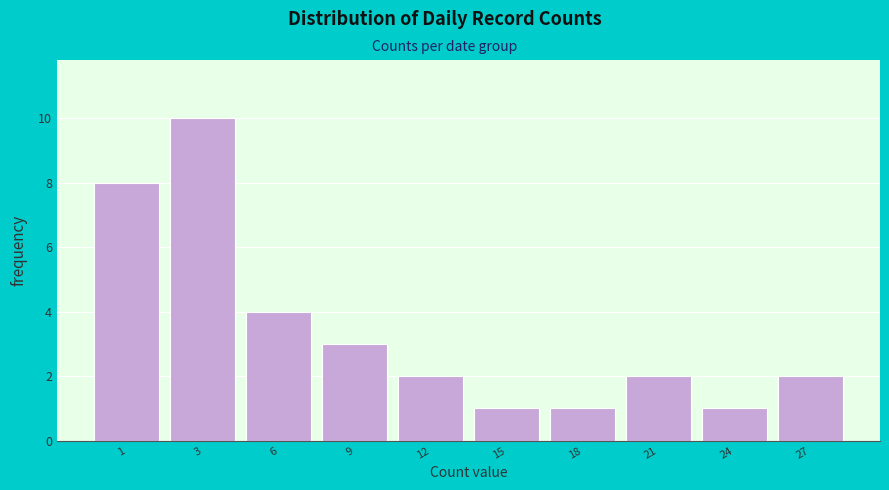

Reading left to right, what are all the values shown in this chart?

8	10	4	3	2	1	1	2	1	2